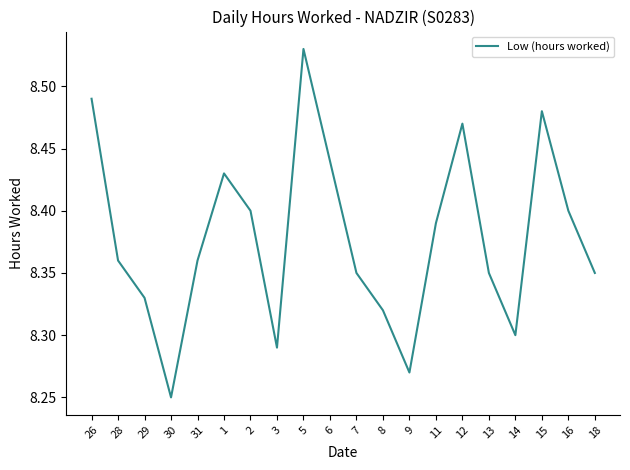

Which label corresponds to the smallest value in the chart?

30